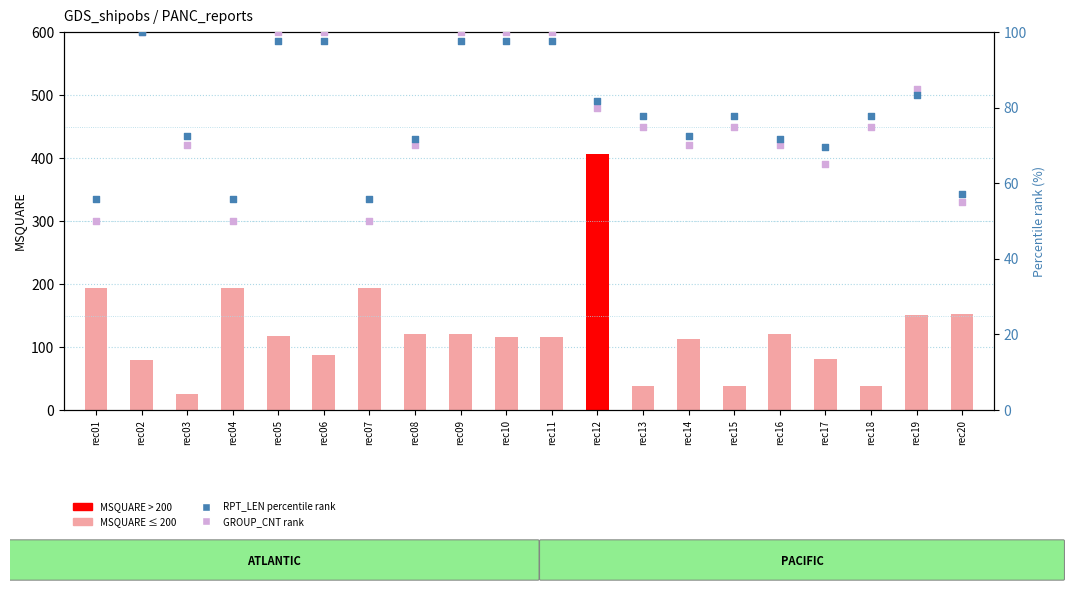

Which series contains the lowest Y value?

MSQUARE (count-like)